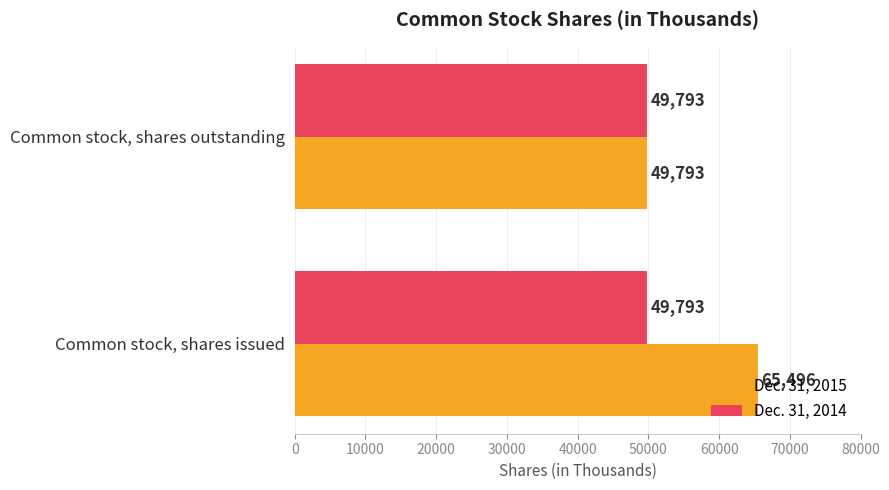

What is the average value of the Dec. 31, 2014 series?

49793